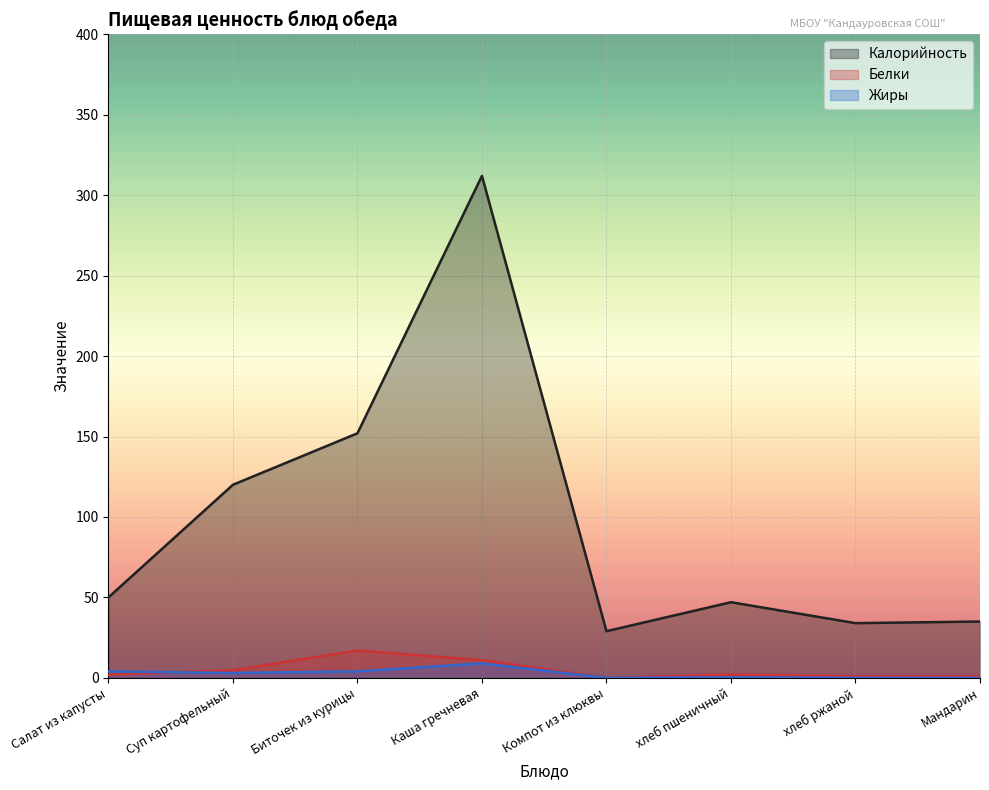

What is the sum of all Жиры values?

20.3